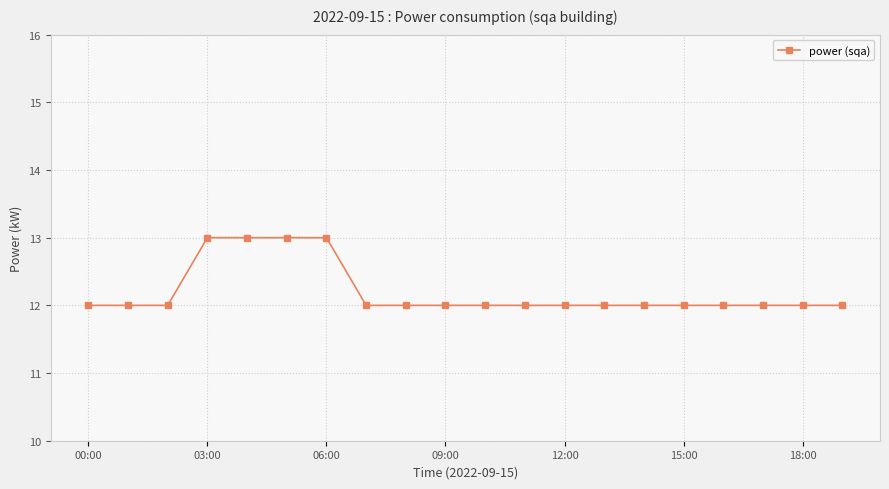

What is the greatest value displayed?

13